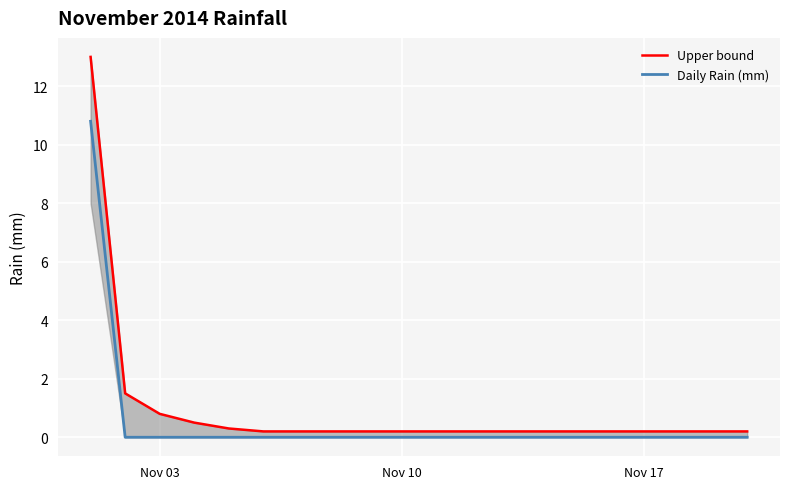

True or false: Upper bound has more than 0 points higher than both neighbors.

False